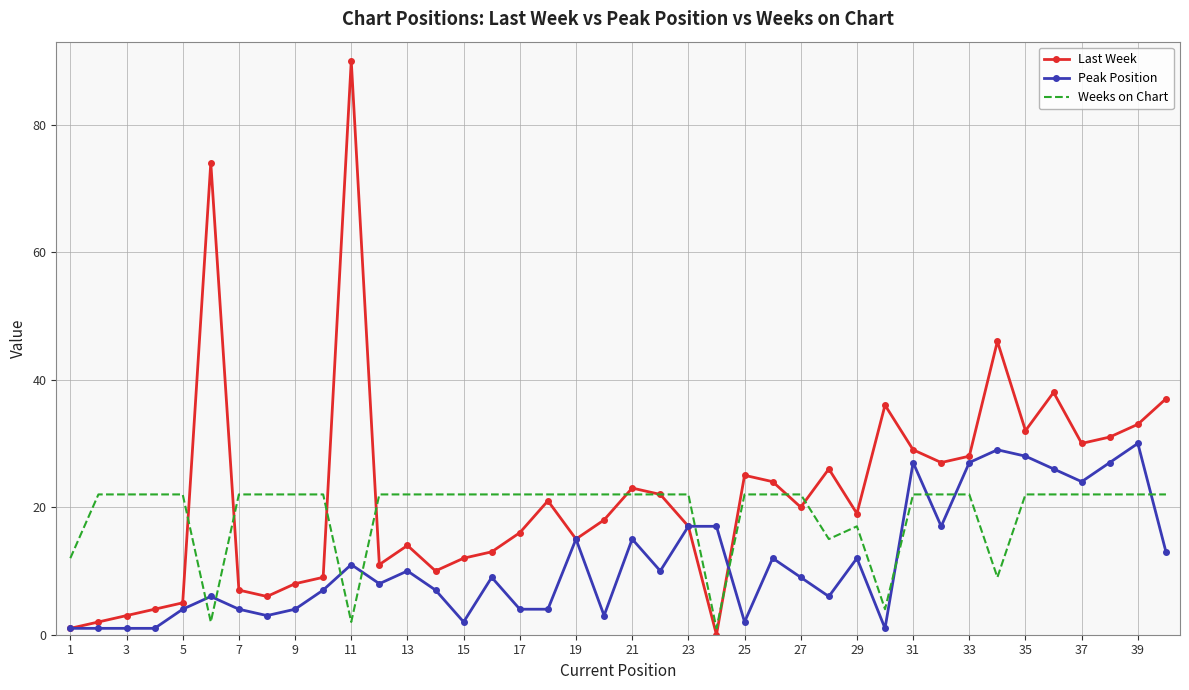

Which series has the largest range (max minus min)?

Last Week